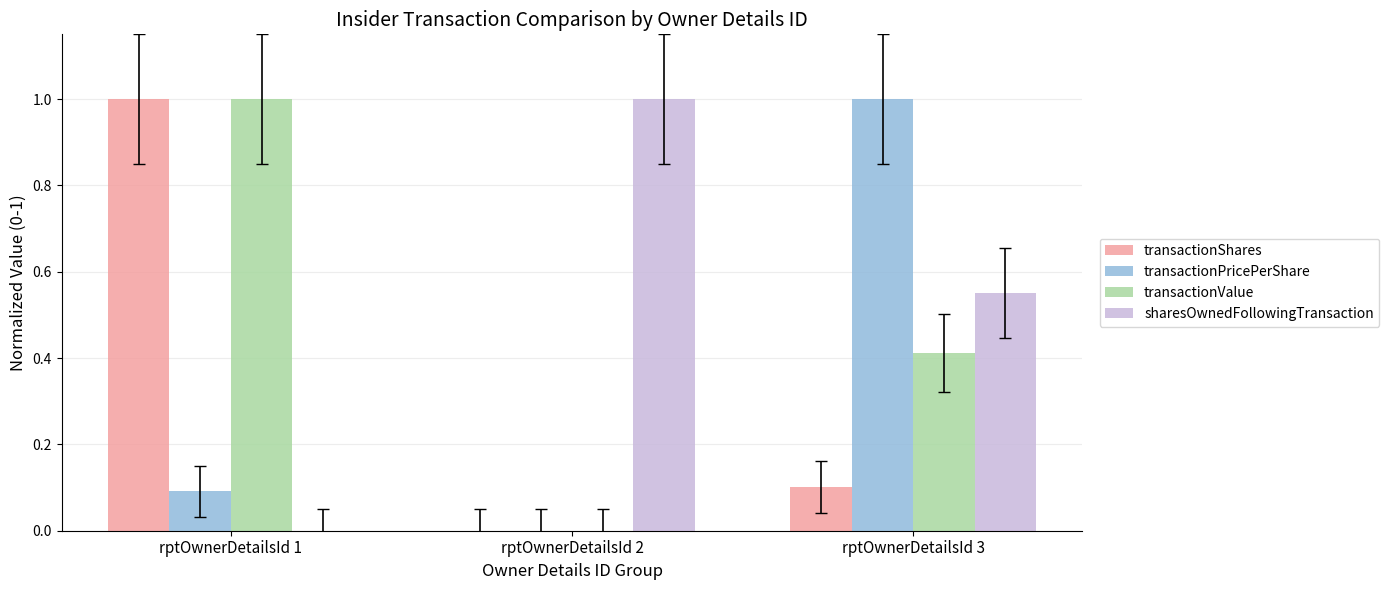

How many categories are shown in the chart?

3